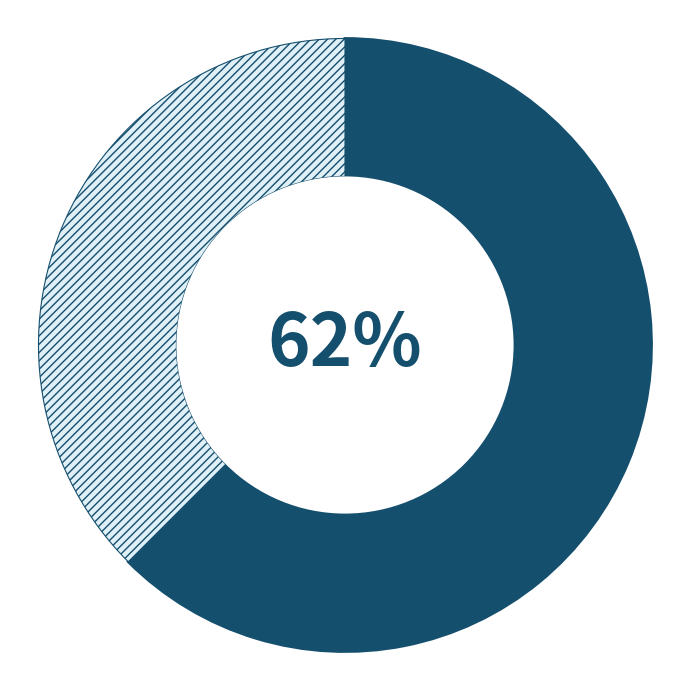

To the nearest percent, what is the average slice percentage?

50%